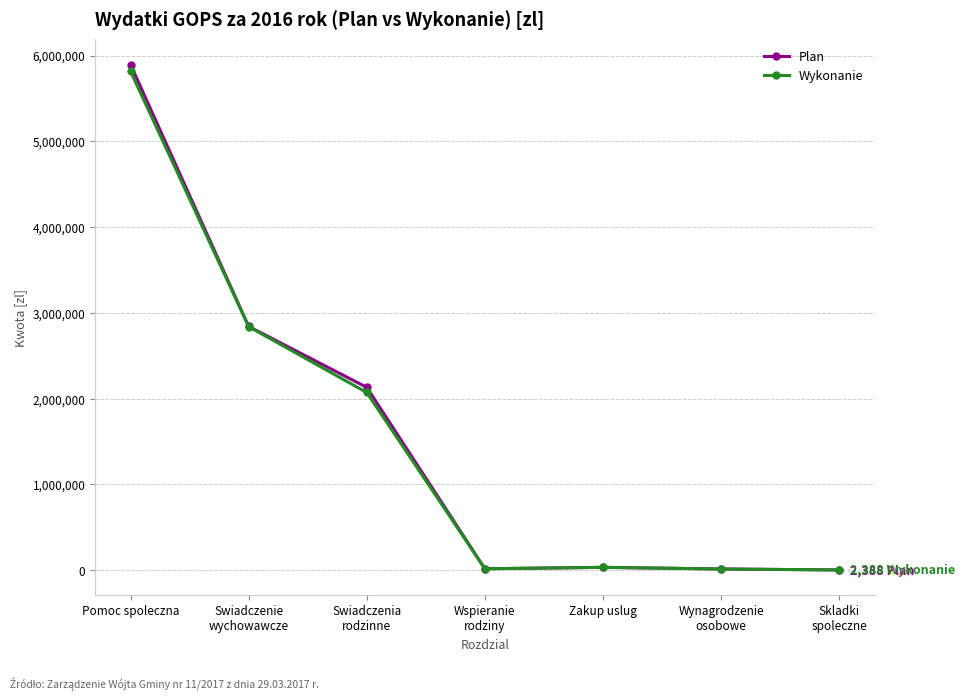

True or false: Wykonanie has more than 1 interior local peaks.

False